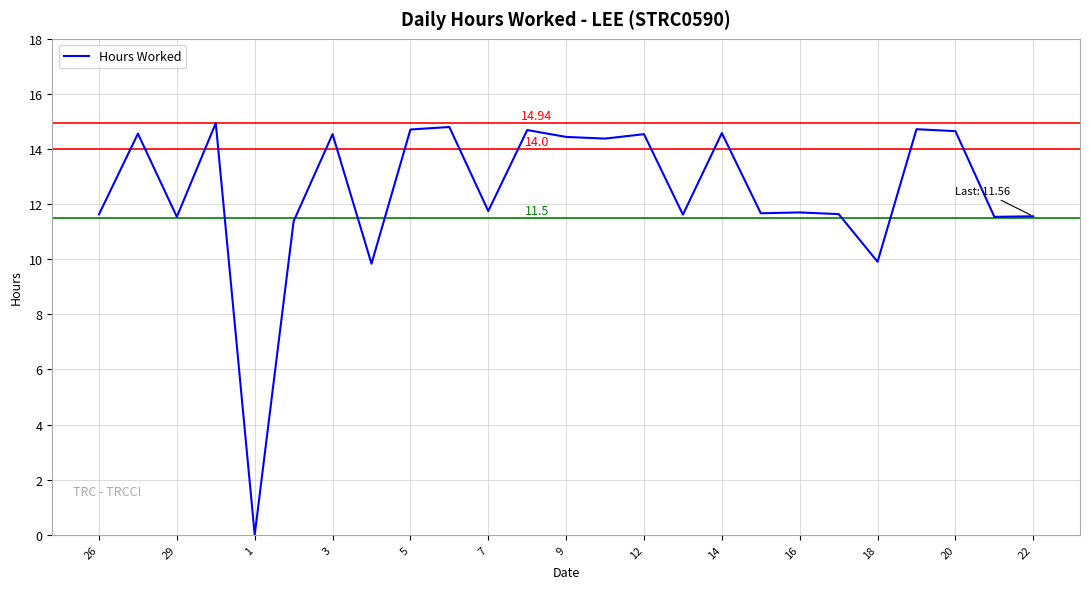

What is the difference between the maximum and minimum values?

14.9